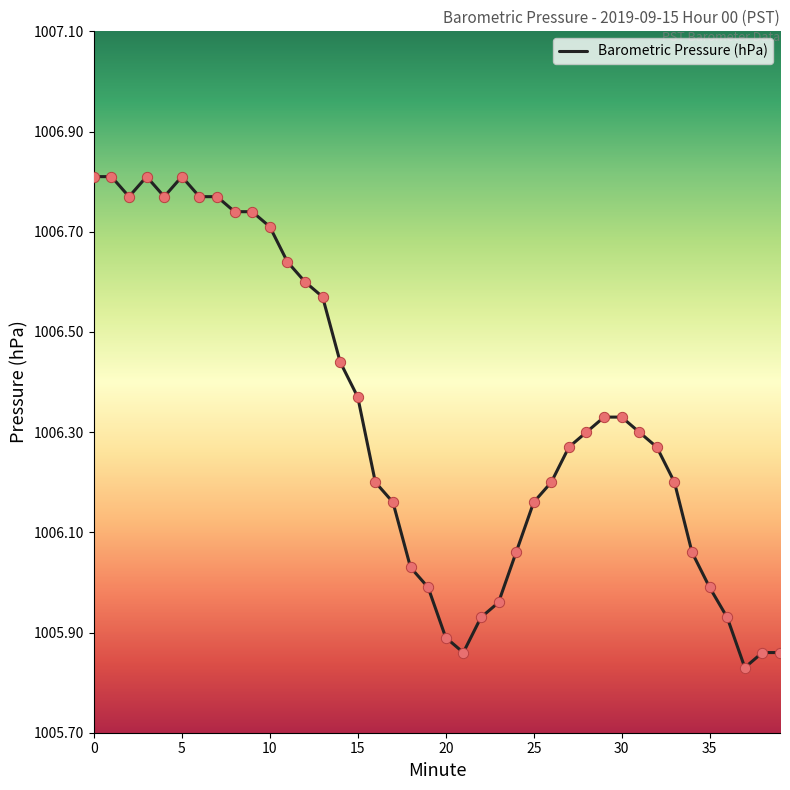

What is the difference between the maximum and minimum values?

1.0